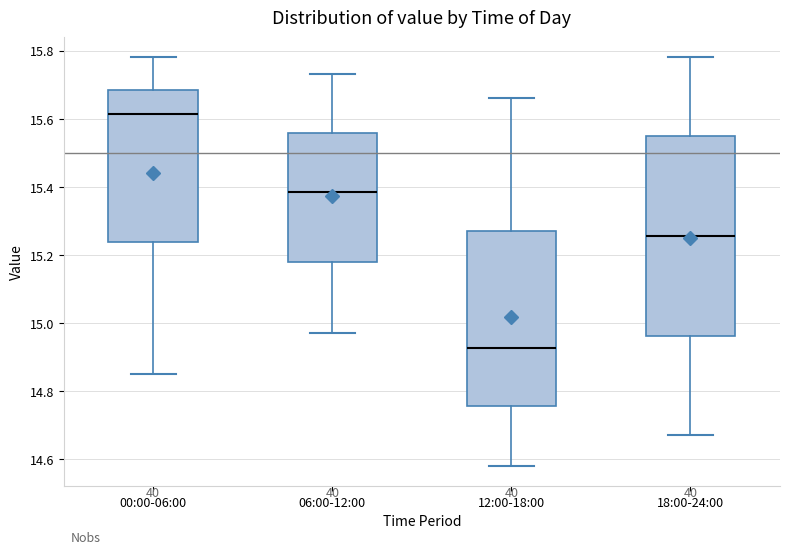

Where does the upper whisker of the box for 18:00-24:00 end on the y-axis? The values are not printed on the chart, so give them approximately, as read against the axis.

15.78